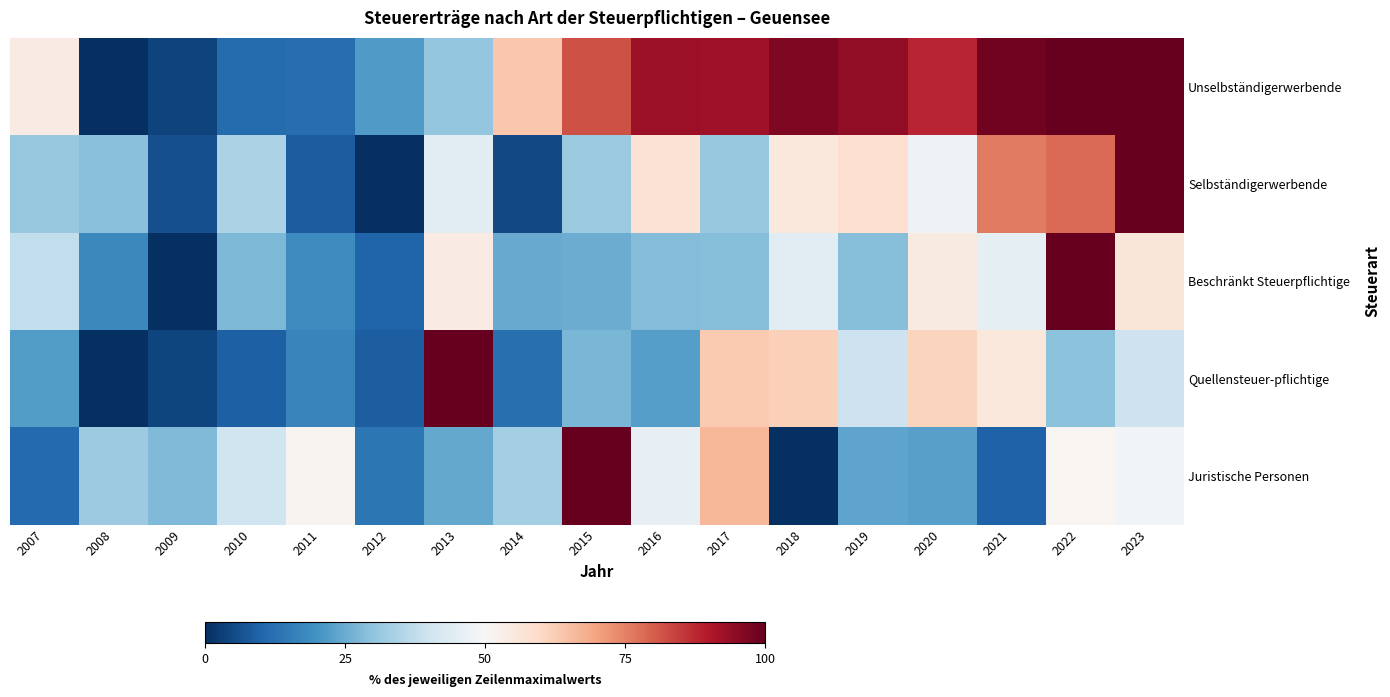

Reading left to right, extract all data points from this chart.

Unselbständigerwerbende: 2007=54.0	2008=0.0	2009=3.5	2010=11.5	2011=11.8	2012=21.6	2013=30.5	2014=63.5	2015=81.9	2016=92.6	2017=92.2	2018=96.6	2019=94.4	2020=88.0	2021=98.4	2022=100.0	2023=99.9
Selbständigerwerbende: 2007=31.1	2008=29.0	2009=5.9	2010=34.2	2011=8.3	2012=0.0	2013=44.6	2014=4.8	2015=31.6	2016=57.2	2017=31.0	2018=55.3	2019=58.3	2020=47.4	2021=76.0	2022=78.2	2023=100.0
Beschränkt Steuerpflichtige: 2007=37.9	2008=17.9	2009=0.0	2010=27.6	2011=18.4	2012=10.0	2013=53.9	2014=24.8	2015=25.1	2016=28.3	2017=28.8	2018=44.8	2019=28.8	2020=54.5	2021=45.1	2022=100.0	2023=56.2
Quellensteuer-pflichtige: 2007=22.1	2008=0.0	2009=4.1	2010=9.3	2011=17.1	2012=8.7	2013=100.0	2014=12.3	2015=27.0	2016=22.4	2017=63.0	2018=61.8	2019=39.7	2020=61.3	2021=55.1	2022=29.4	2023=39.5
Juristische Personen: 2007=11.0	2008=31.6	2009=28.0	2010=39.9	2011=51.4	2012=13.7	2013=24.6	2014=33.0	2015=100.0	2016=46.0	2017=66.7	2018=0.0	2019=23.5	2020=22.8	2021=9.7	2022=50.9	2023=48.8